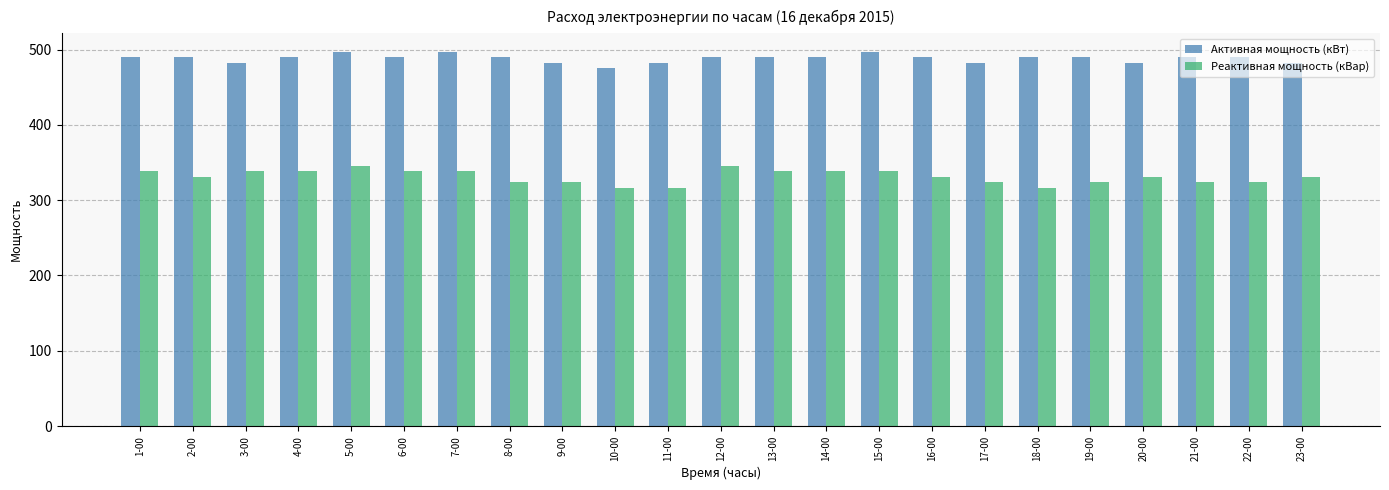

What is the spread (max minus min) of values at 1-00?

151.2